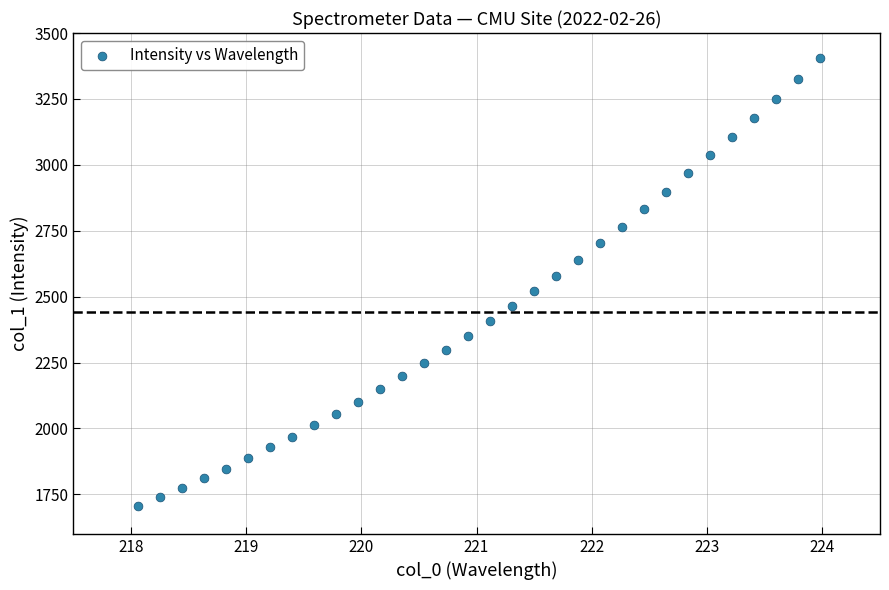

What is the range of X values (max minus min)?

5.9